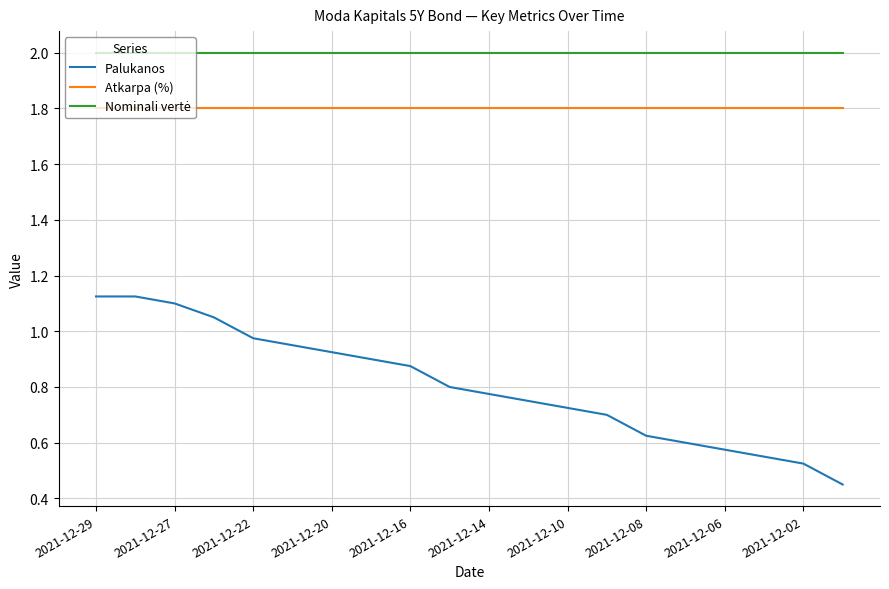

Which series has the widest spread of values?

Palukanos